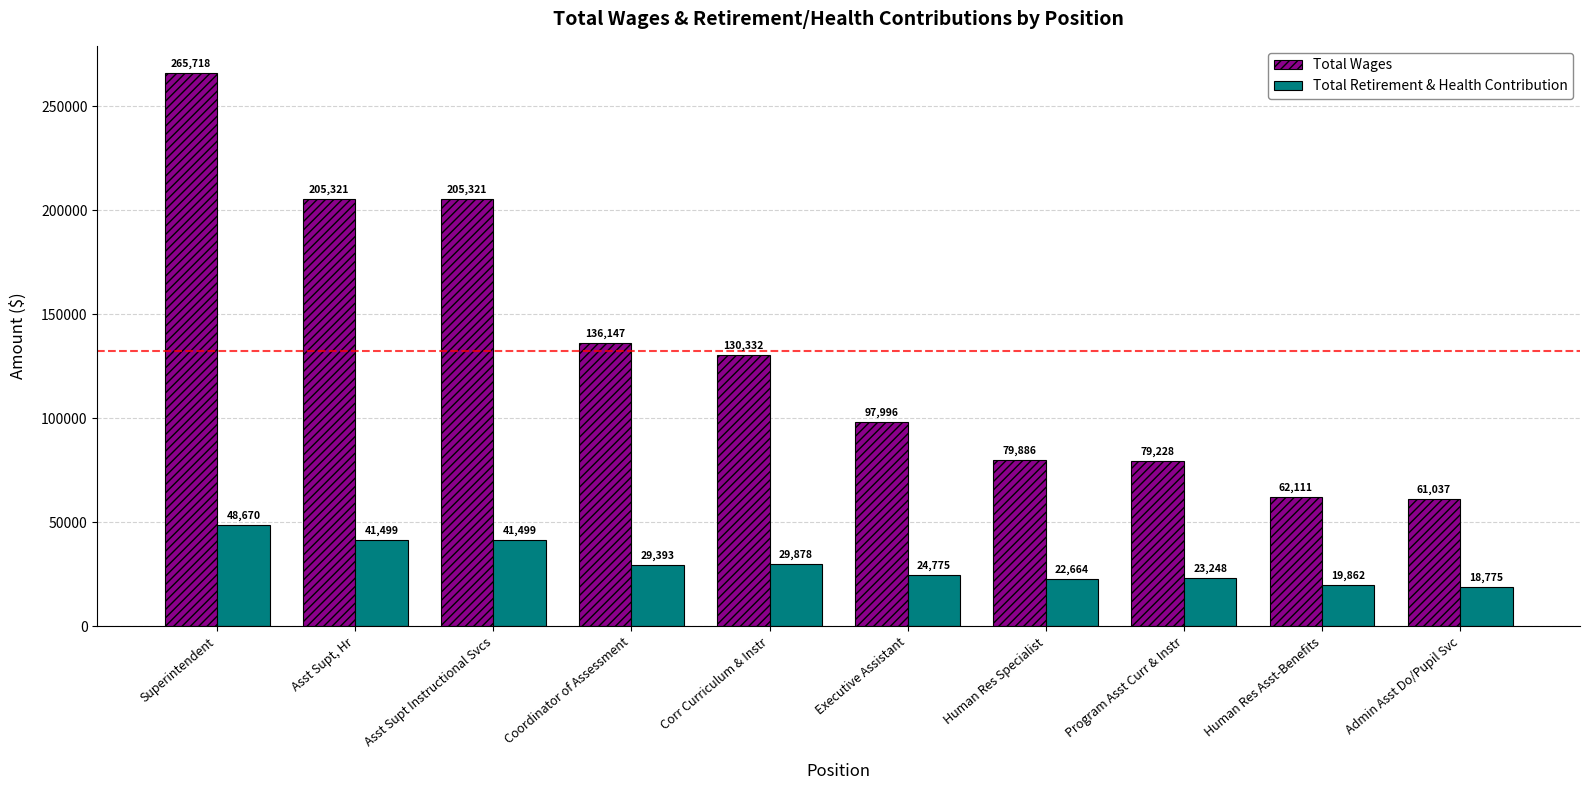

At which category is the sum across all series the highest?

Superintendent